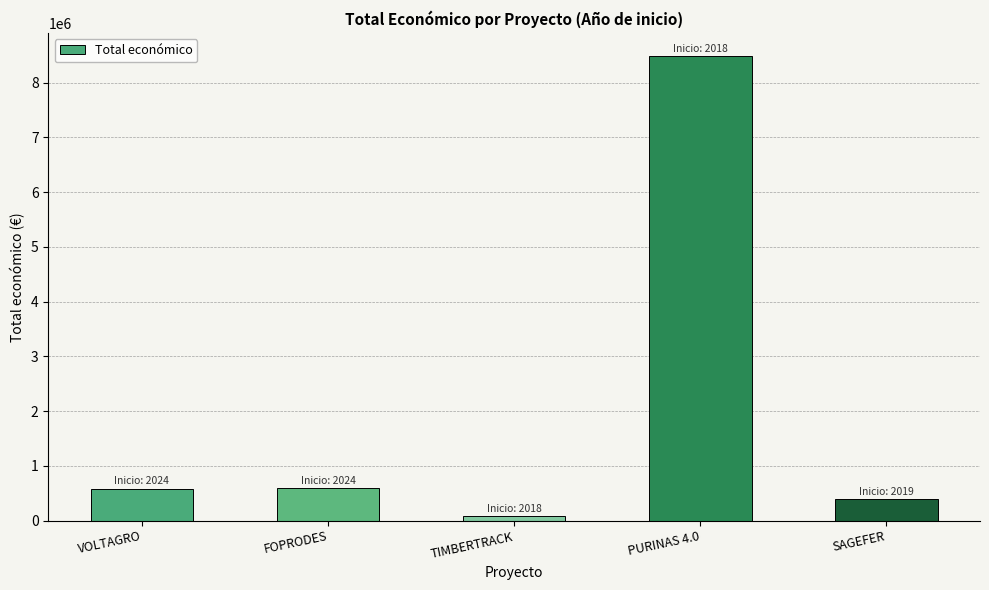

What is the smallest value displayed?

75575